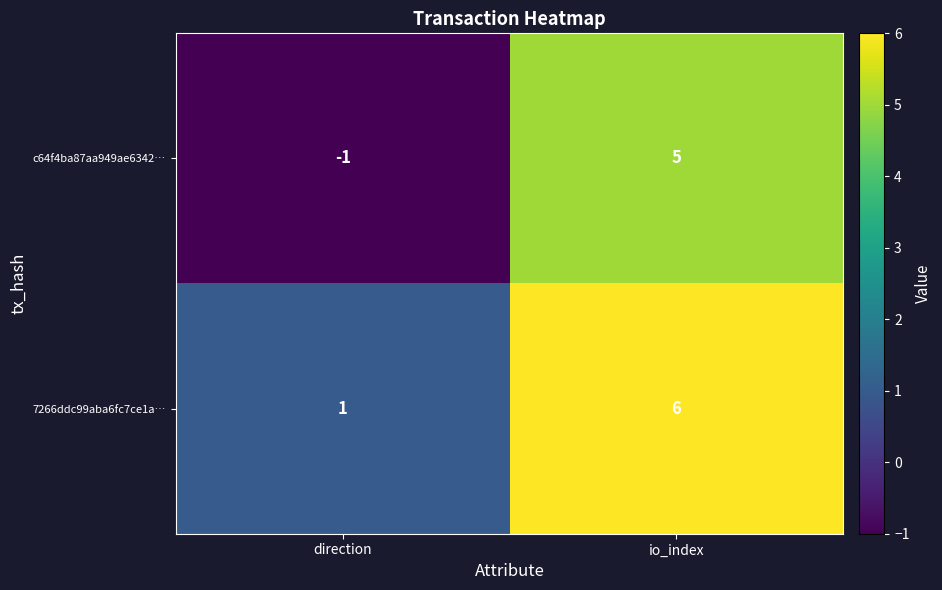

What is the difference between the c64f4ba87aa949ae6342… values at direction and io_index?

6